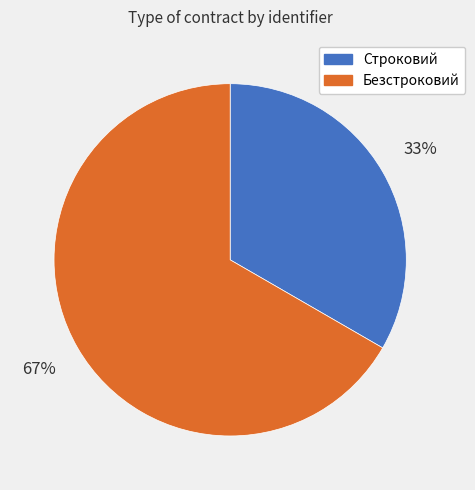

Is Строковий the majority of the pie?

No